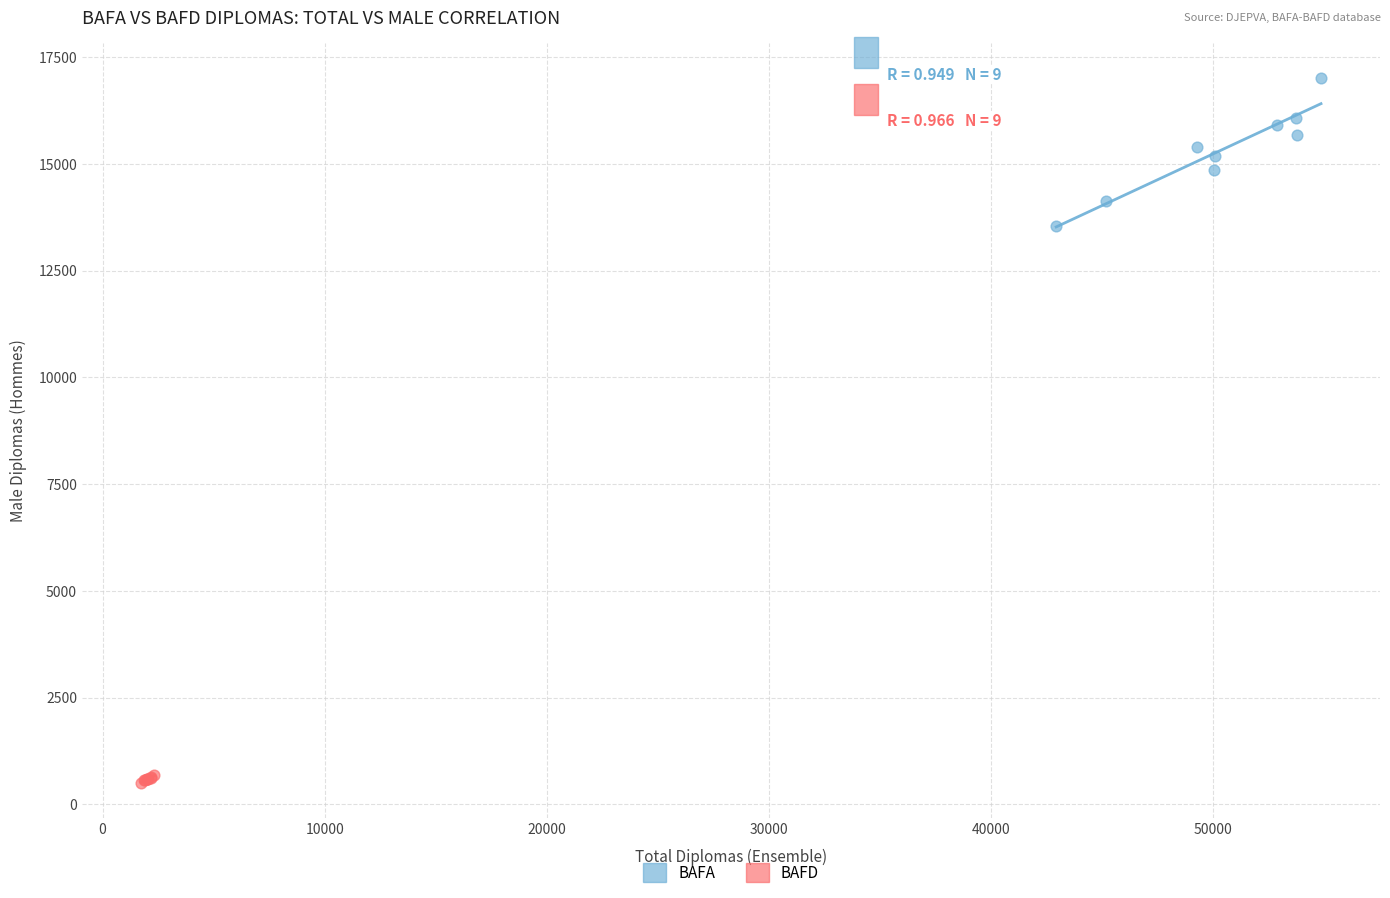

Which series reaches the maximum Y coordinate?

BAFA